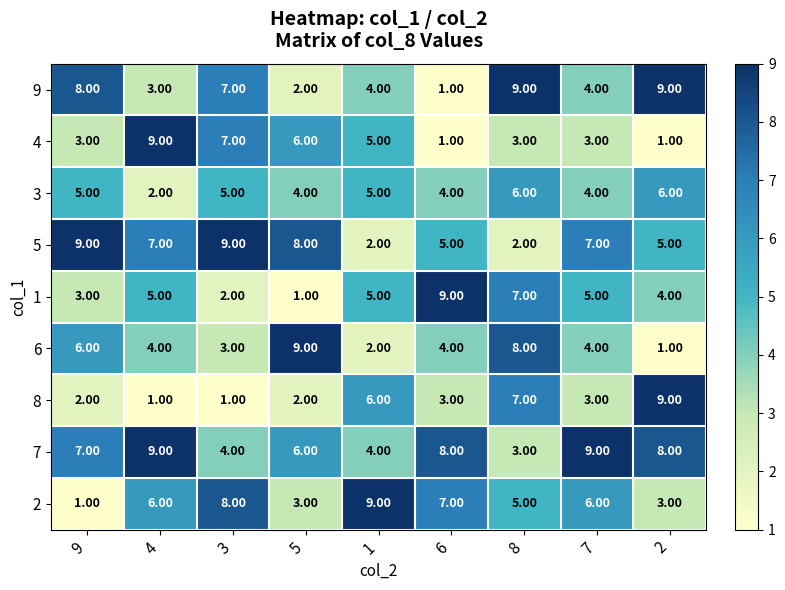

Which series has the largest total across all categories?

7